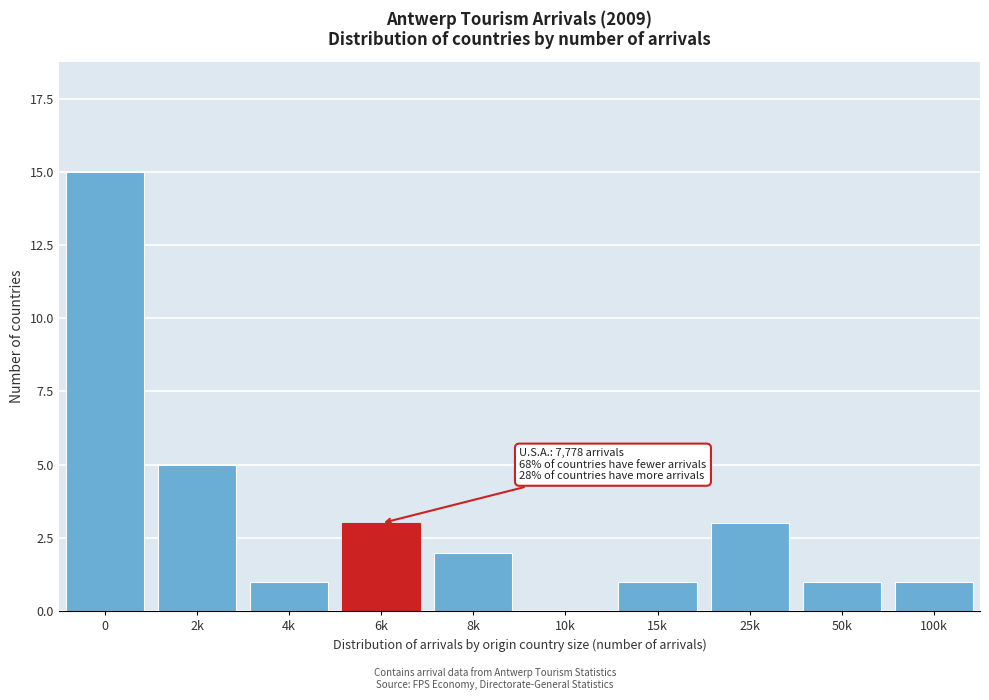

Reading right to left, extract all data points from this chart.

100k=1	50k=1	25k=3	15k=1	10k=0	8k=2	6k=3	4k=1	2k=5	0=15